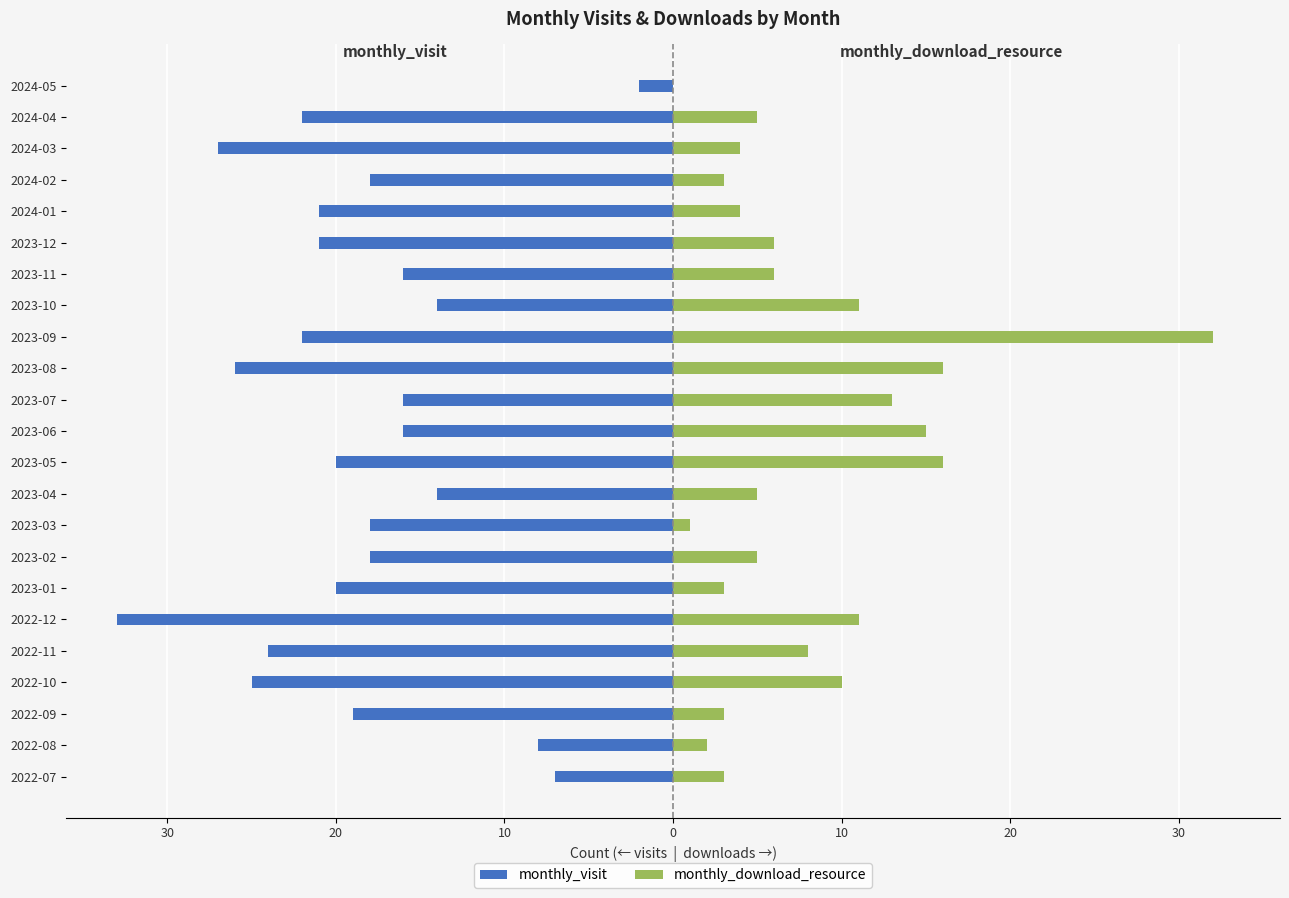

How many categories are shown in the chart?

23